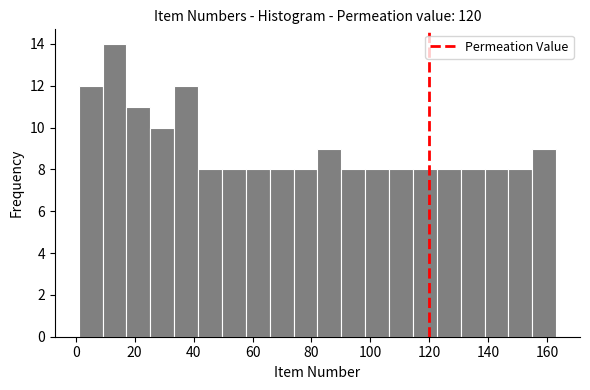

Reading left to right, list every bar in this chart as the range it spans on the x-axis followed by its height. Neither the bar edges nor the heights are printed on the chart, so give them approximately, as read against the axes.

2 to 10: 12
10 to 18: 14
18 to 26: 11
26 to 34: 10
34 to 42: 12
42 to 50: 8
50 to 58: 8
58 to 66: 8
66 to 74: 8
74 to 82: 8
82 to 90: 9
90 to 98: 8
98 to 106: 8
106 to 114: 8
114 to 122: 8
122 to 130: 8
130 to 138: 8
138 to 146: 8
146 to 154: 8
154 to 164: 9